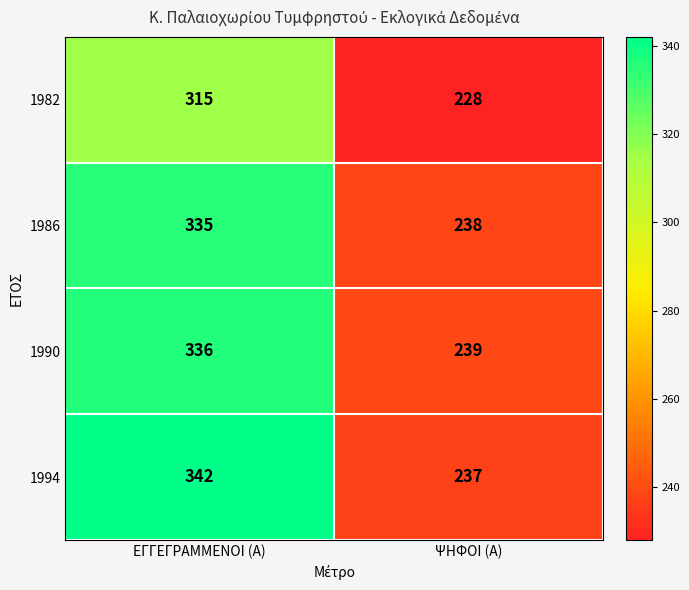

Reading left to right, what are all the values shown in this chart?

1982: ΕΓΓΕΓΡΑΜΜΕΝΟΙ (Α)=315	ΨΗΦΟΙ (Α)=228
1986: ΕΓΓΕΓΡΑΜΜΕΝΟΙ (Α)=335	ΨΗΦΟΙ (Α)=238
1990: ΕΓΓΕΓΡΑΜΜΕΝΟΙ (Α)=336	ΨΗΦΟΙ (Α)=239
1994: ΕΓΓΕΓΡΑΜΜΕΝΟΙ (Α)=342	ΨΗΦΟΙ (Α)=237